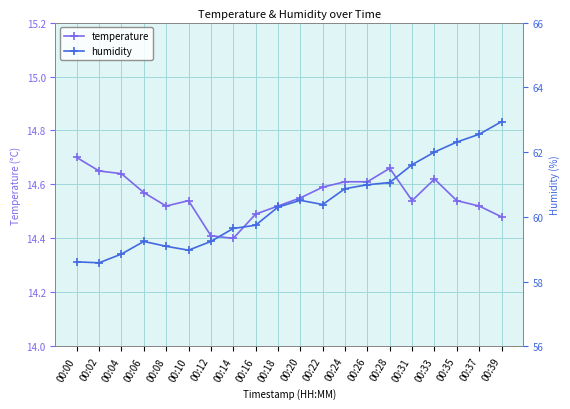

The value of temperature at 00:14 is 21.4. True or false?

False